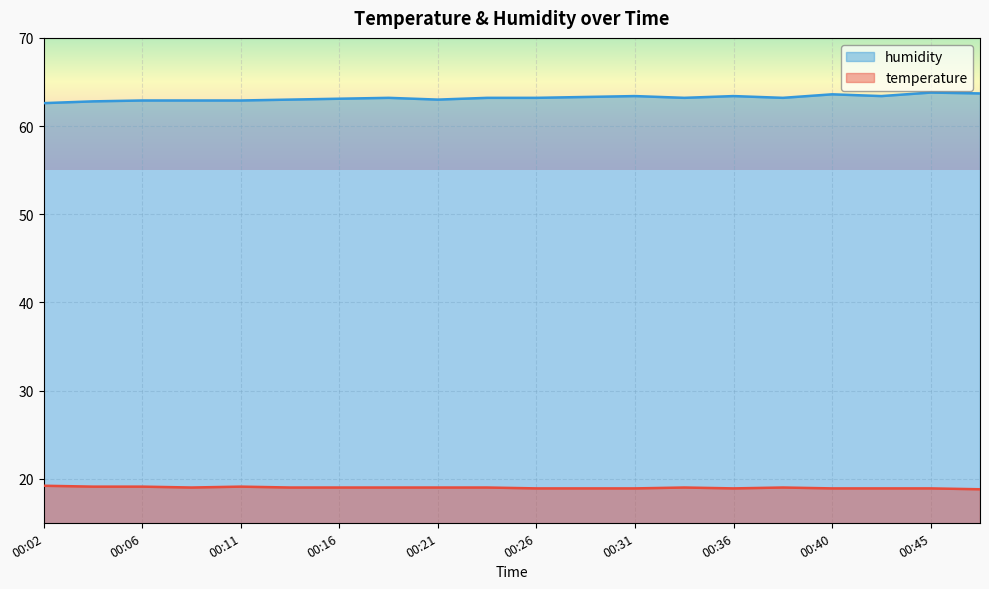

How many lines are shown in the chart?

2